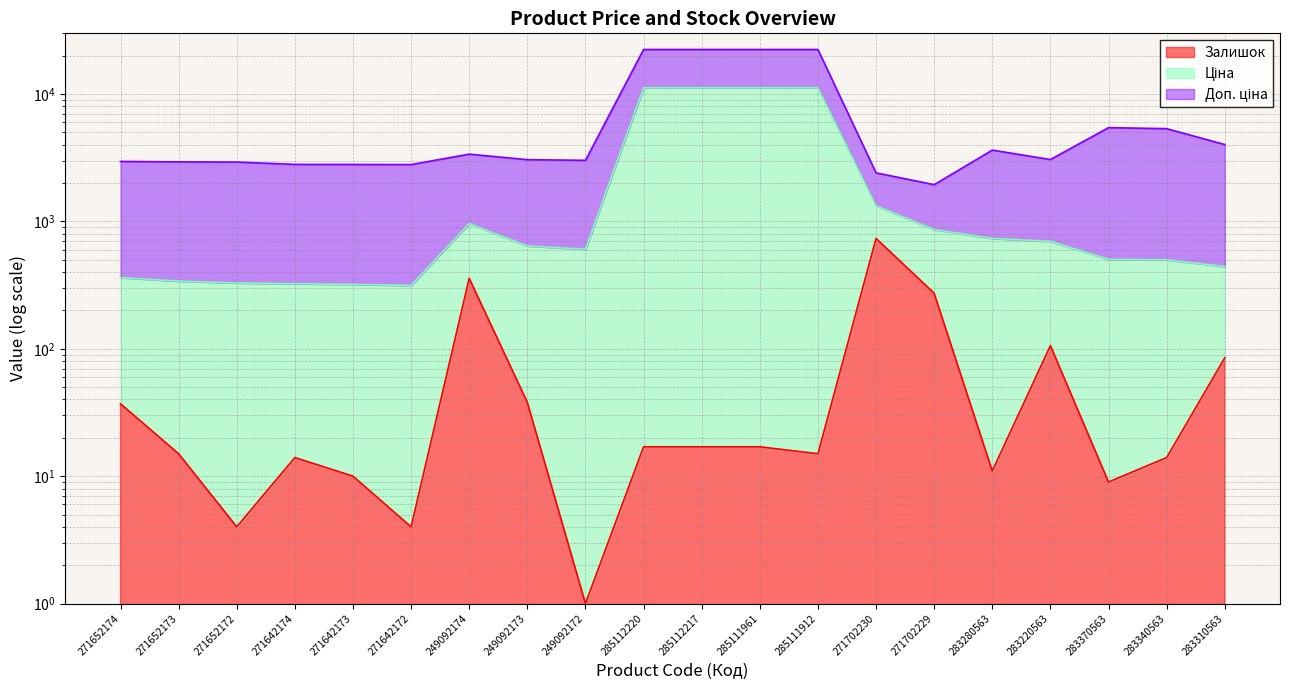

The value of Доп. ціна at 283280563 is 3633.2. True or false?

True